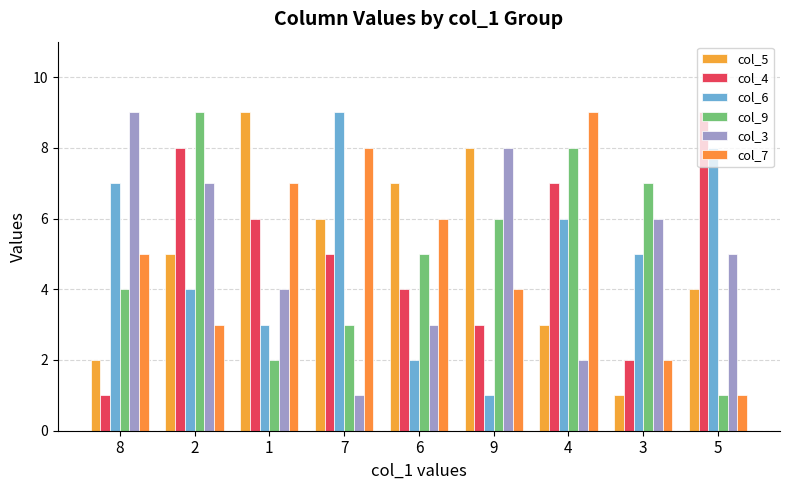

At how many categories does at least one series exceed 7?

7